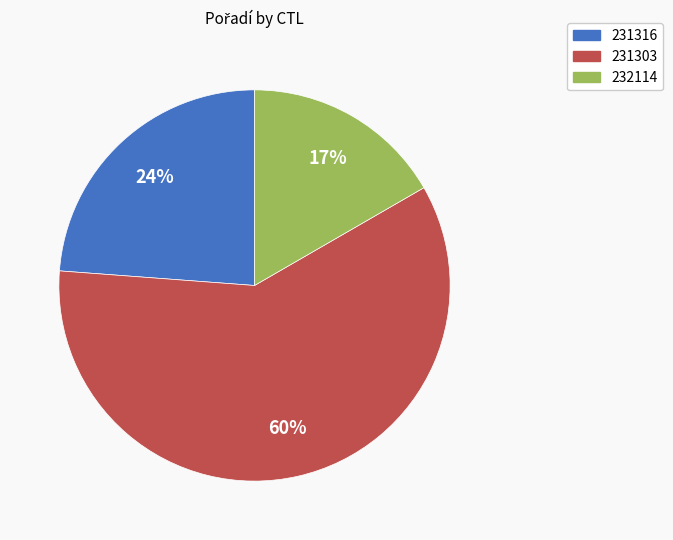

Does 231303 account for over 50% of the chart?

Yes